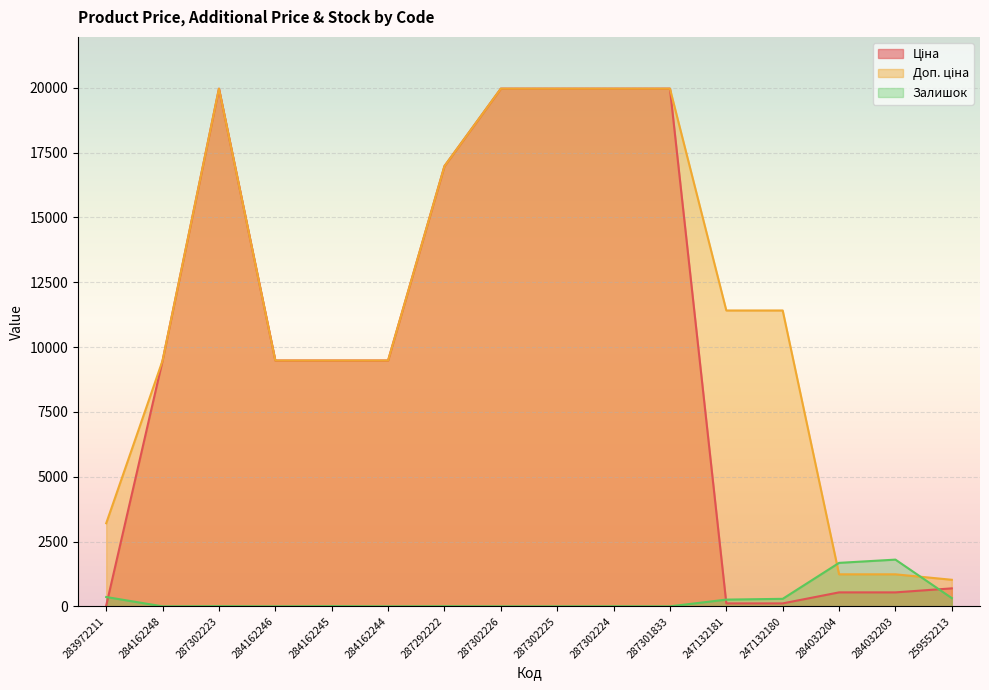

The value of Ціна at 284032203 is 358.3. True or false?

False